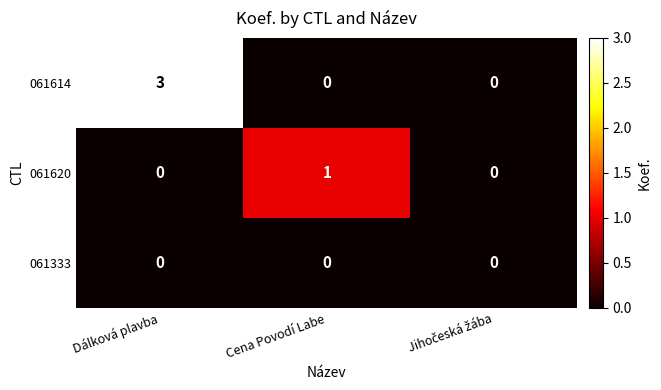

Rank the series by their maximum value, from highest to lowest.

061614, 061620, 061333